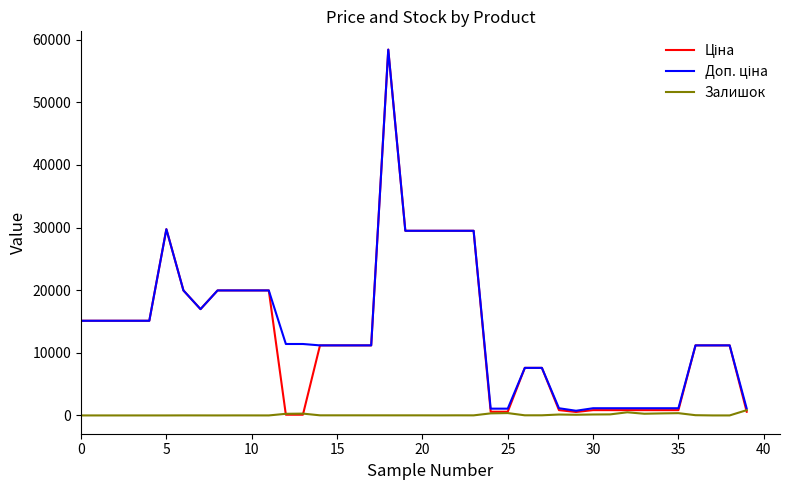

What is the maximum value shown in the chart?

58426.5